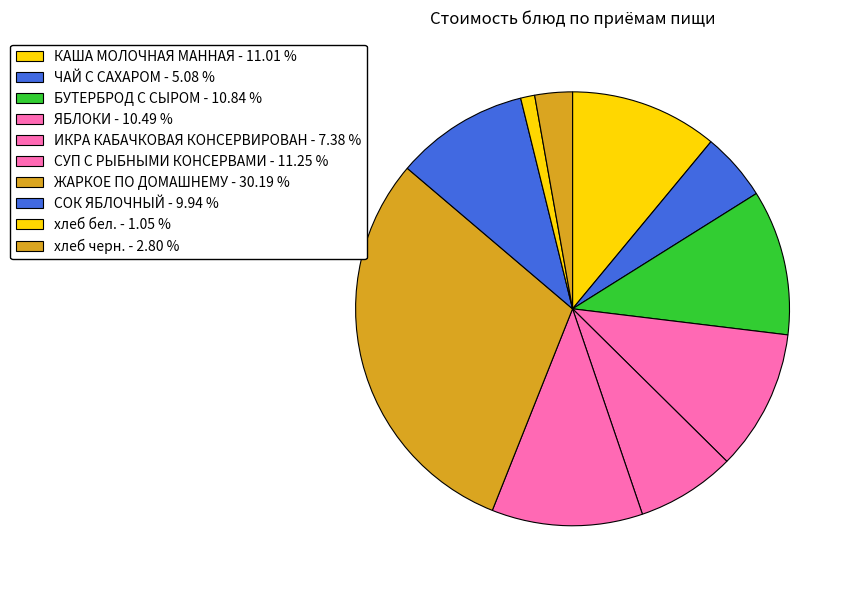

To the nearest percent, what is the difference between the largest and smallest slice percentages?

29%